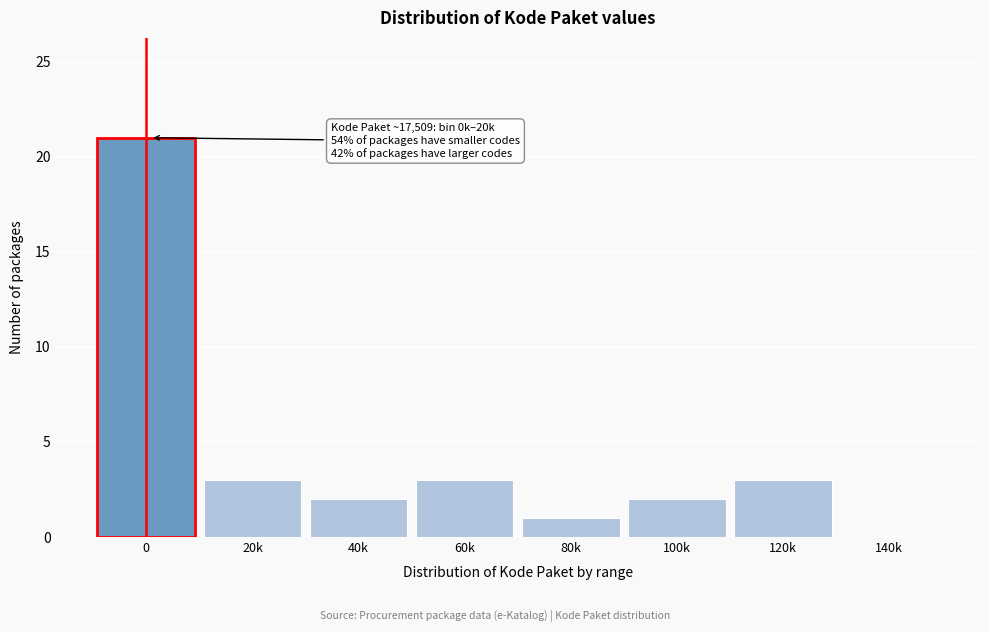

Reading left to right, what are all the values shown in this chart?

0=21	20k=3	40k=2	60k=3	80k=1	100k=2	120k=3	140k=0